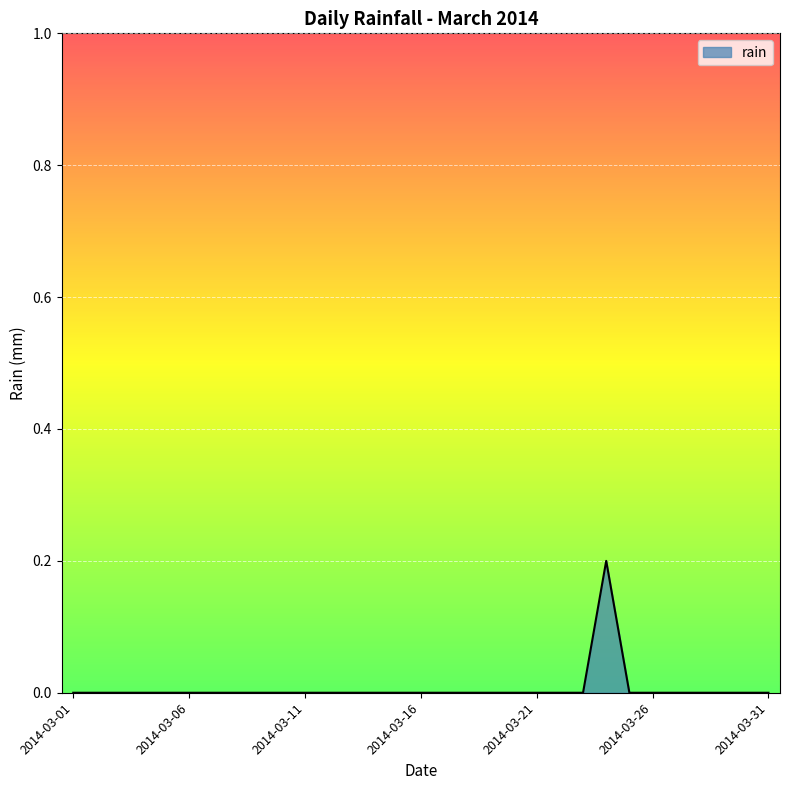

What is the difference between the maximum and minimum values?

0.2